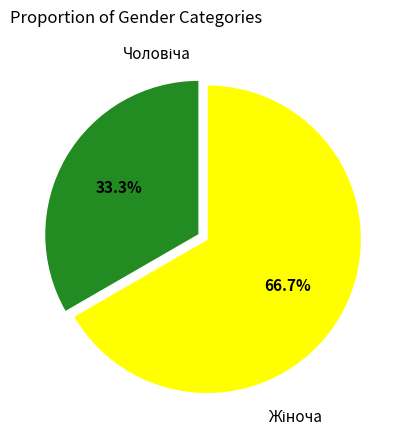

Is there any slice that represents more than half of the pie?

Yes